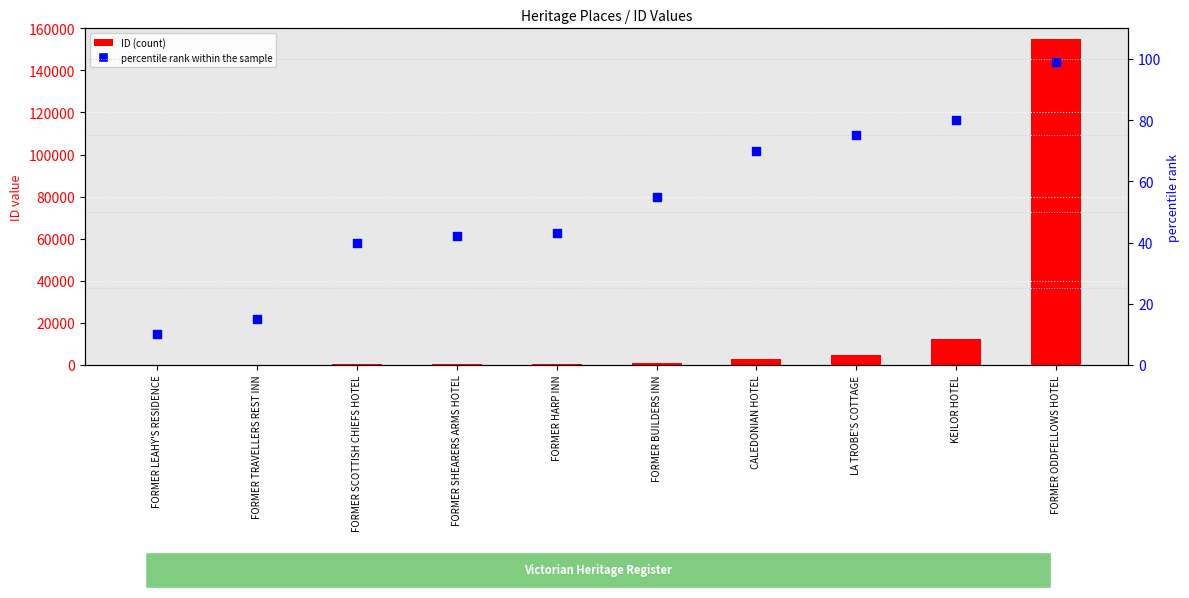

Which series contains the lowest Y value?

percentile rank within the sample